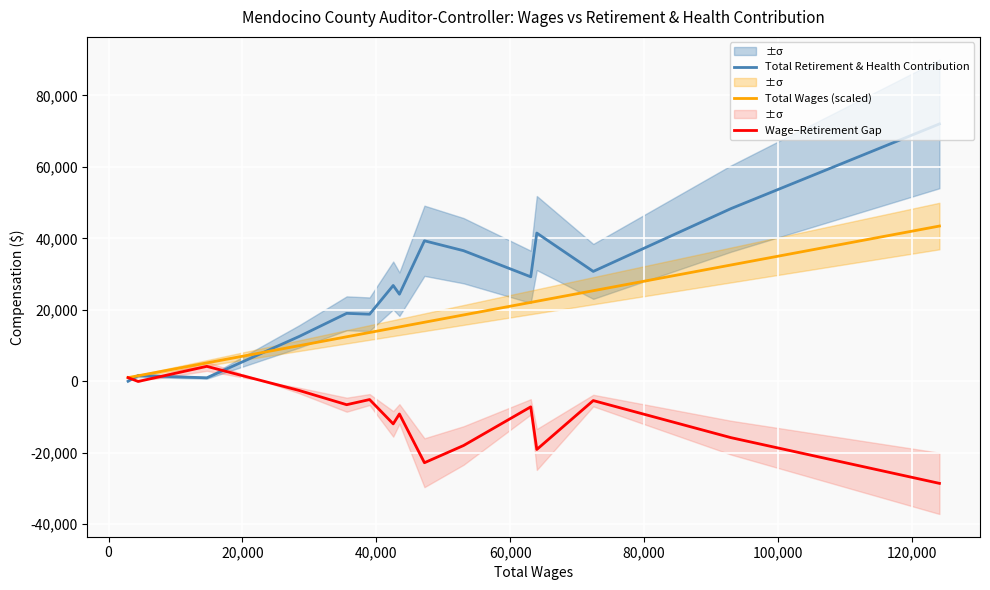

What is the minimum value for Wage–Retirement Gap?

-28581.0